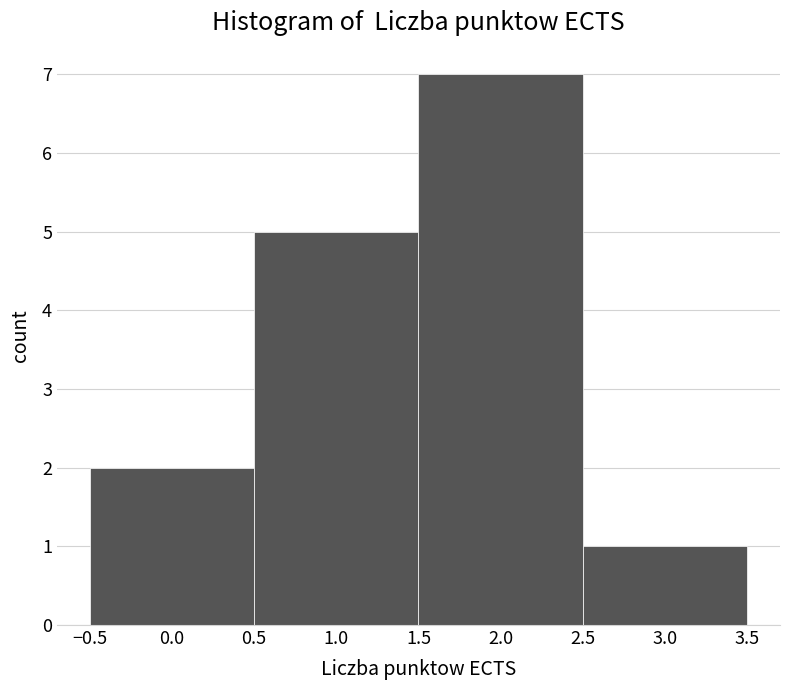

Over which range of the x-axis is the bar tallest?

1.5 to 2.5